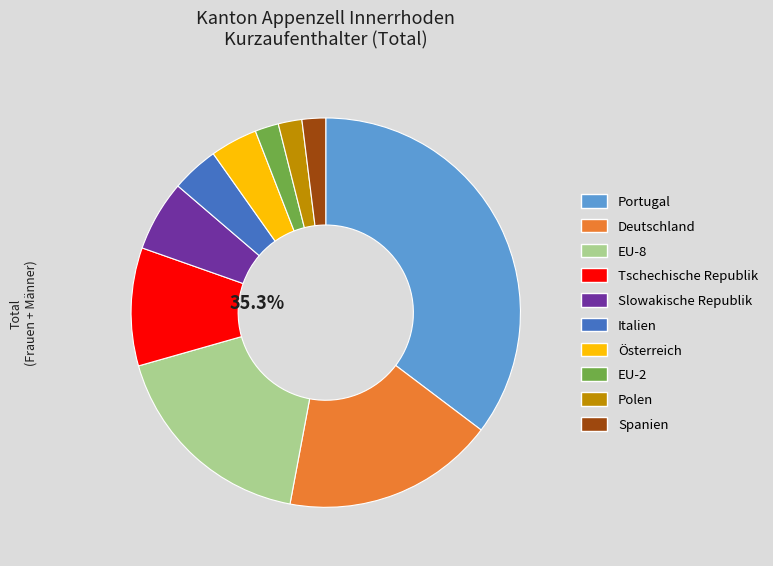

To the nearest percent, what portion does Tschechische Republik represent?

10%